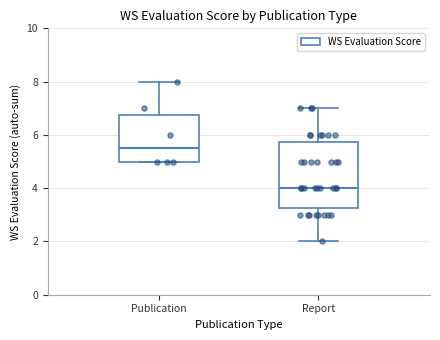

Where is the upper edge of the box for Report on the y-axis? The values are not printed on the chart, so give them approximately, as read against the axis.

5.8